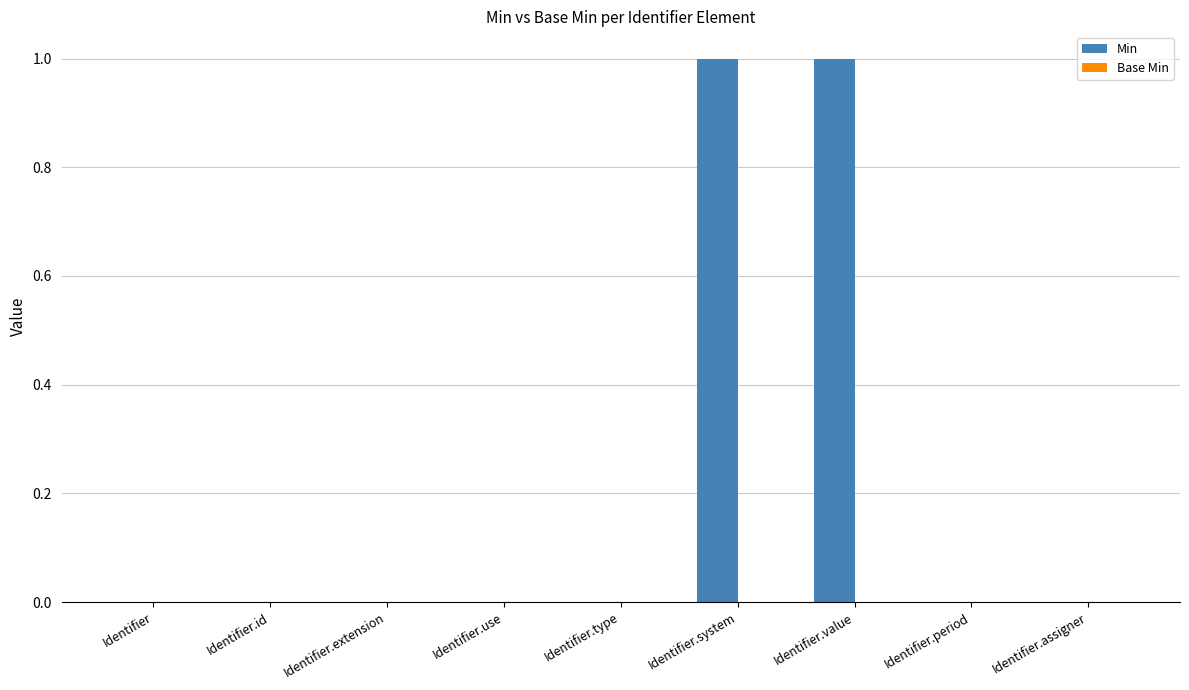

True or false: the data shows 1 at Identifier.system.

True